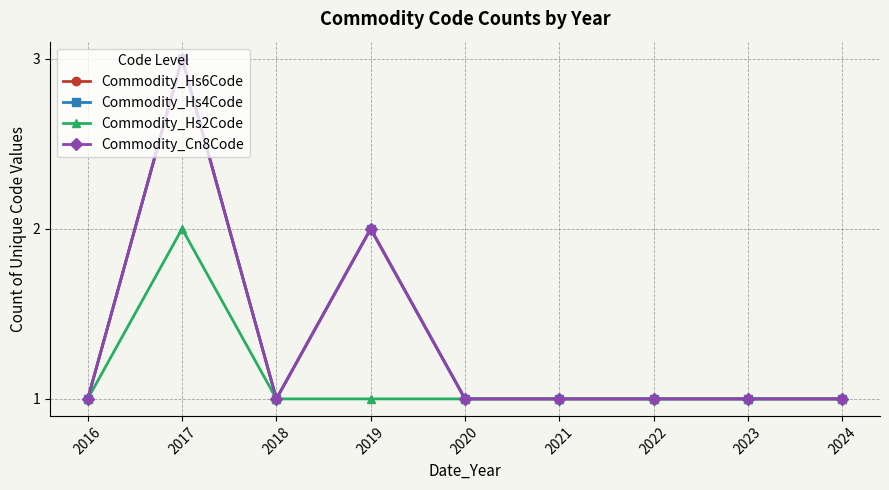

Reading left to right, extract all data points from this chart.

Commodity_Hs6Code: 1	3	1	2	1	1	1	1	1
Commodity_Hs4Code: 1	3	1	2	1	1	1	1	1
Commodity_Hs2Code: 1	2	1	1	1	1	1	1	1
Commodity_Cn8Code: 1	3	1	2	1	1	1	1	1